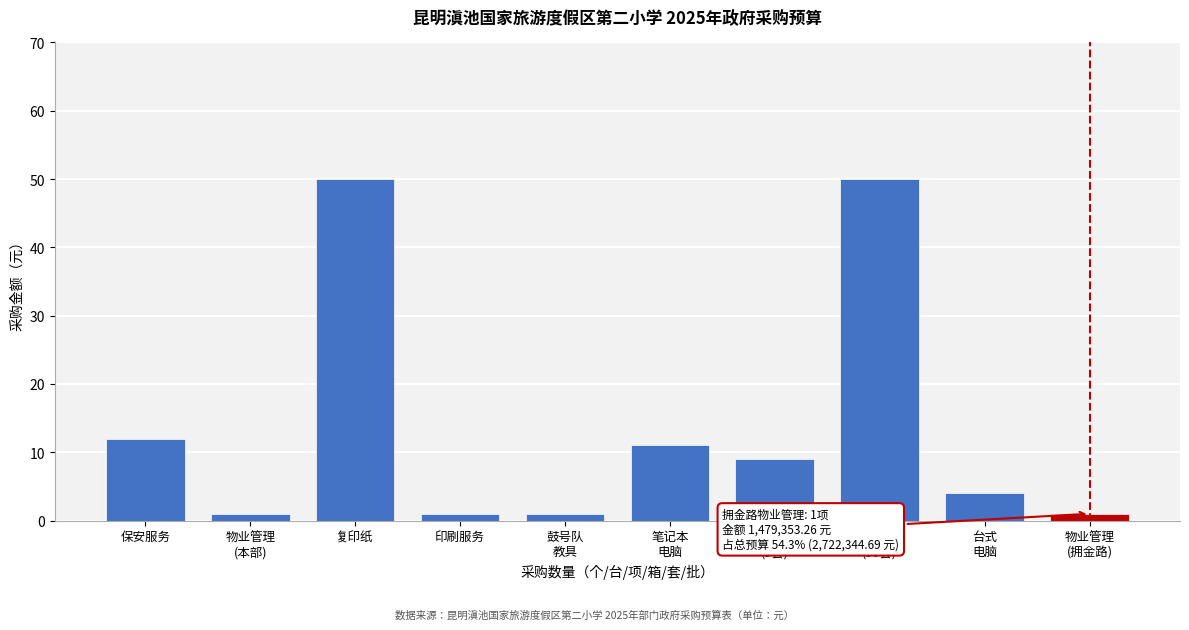

Reading left to right, list all the values displayed in this chart.

12	1	50	1	1	11	9	50	4	1